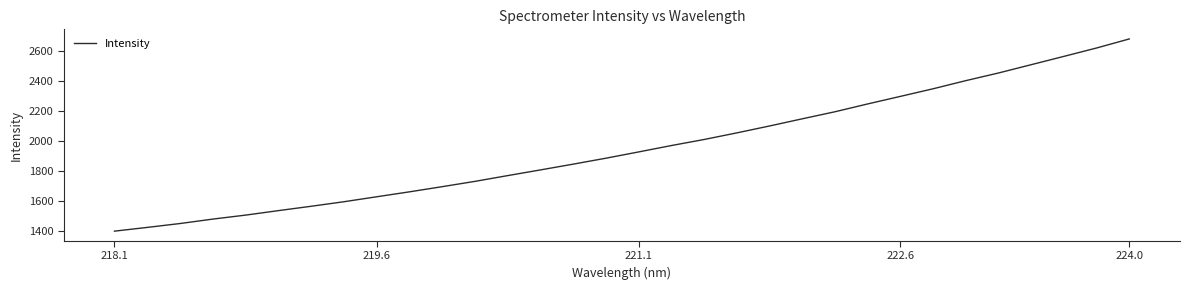

What is the smallest value displayed?

1401.0